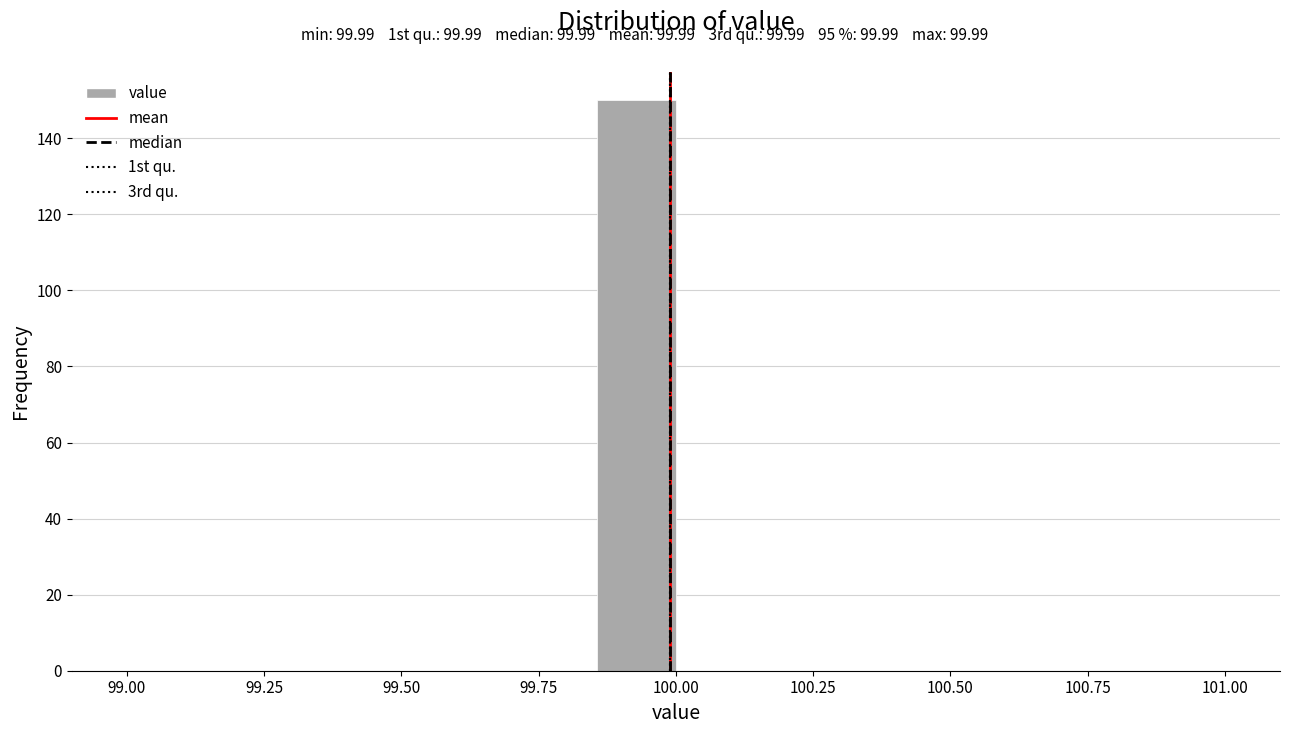

Around what value on the x-axis is the tallest bar? Give the approximate position of its centre, as read against the axis.

99.95